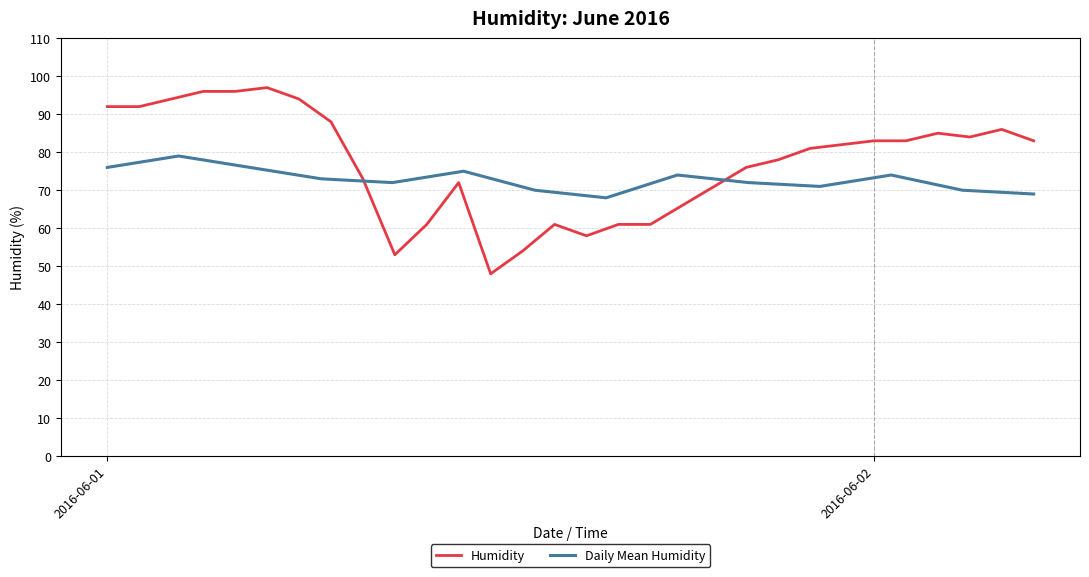

What is the value of the 8th point from the left?

88